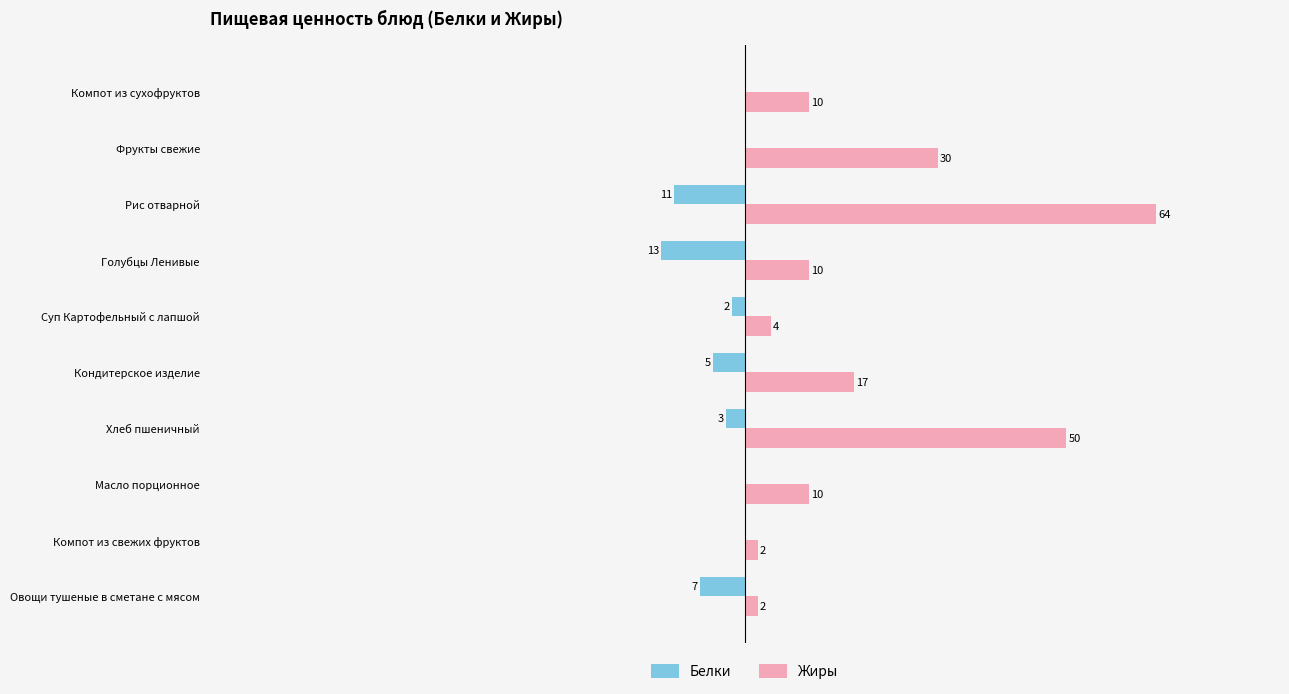

At which label does Жиры reach its peak?

Рис отварной